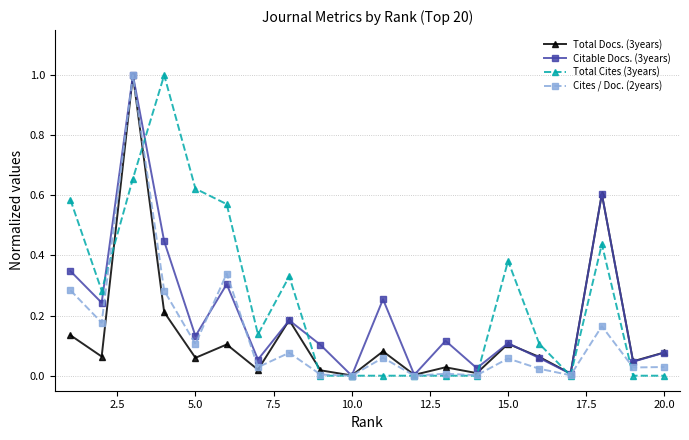

Does the chart display data point markers on the line(s)?

Yes